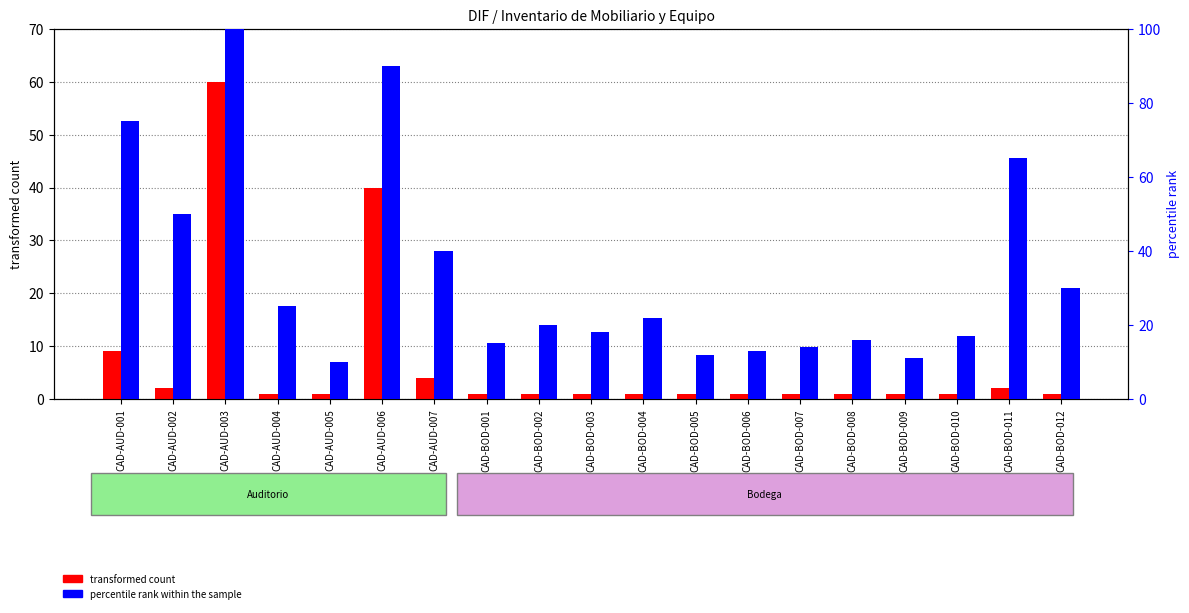

Which category has the highest value in the percentile rank within the sample series?

CAD-AUD-003